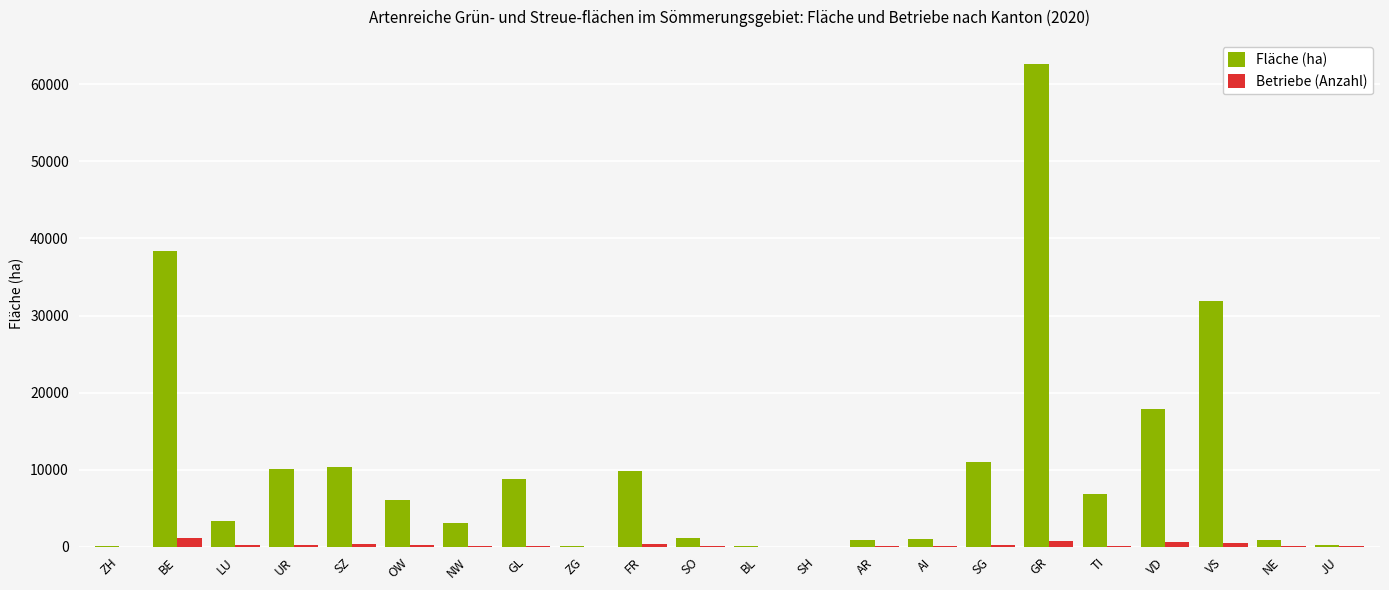

How many groups of bars are there?

22